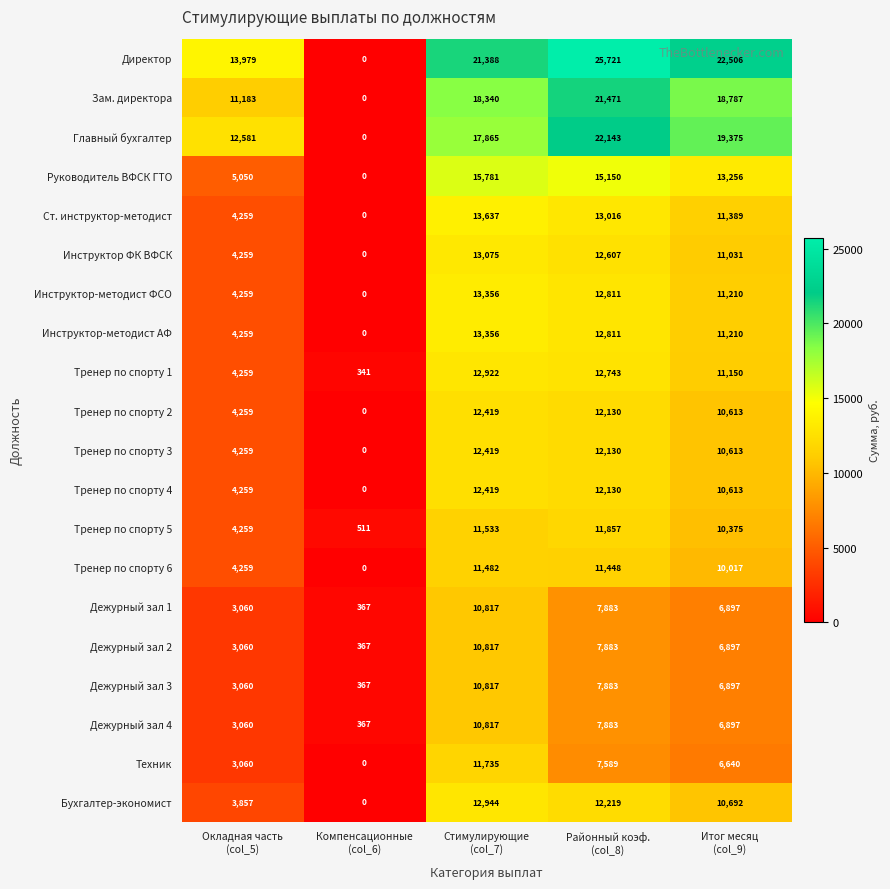

Which series has the largest range (max minus min)?

Директор